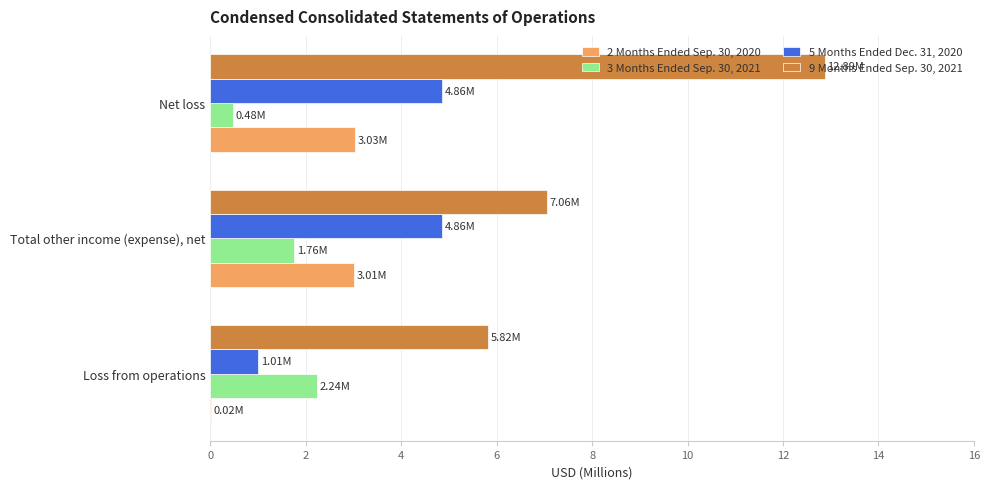

What is the total value across all series at Net loss?

21.3